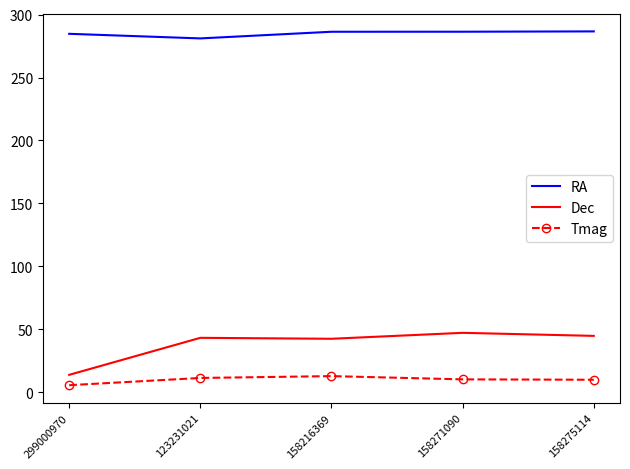

What is the sum of the RA values at 123231021 and 158216369?

567.4